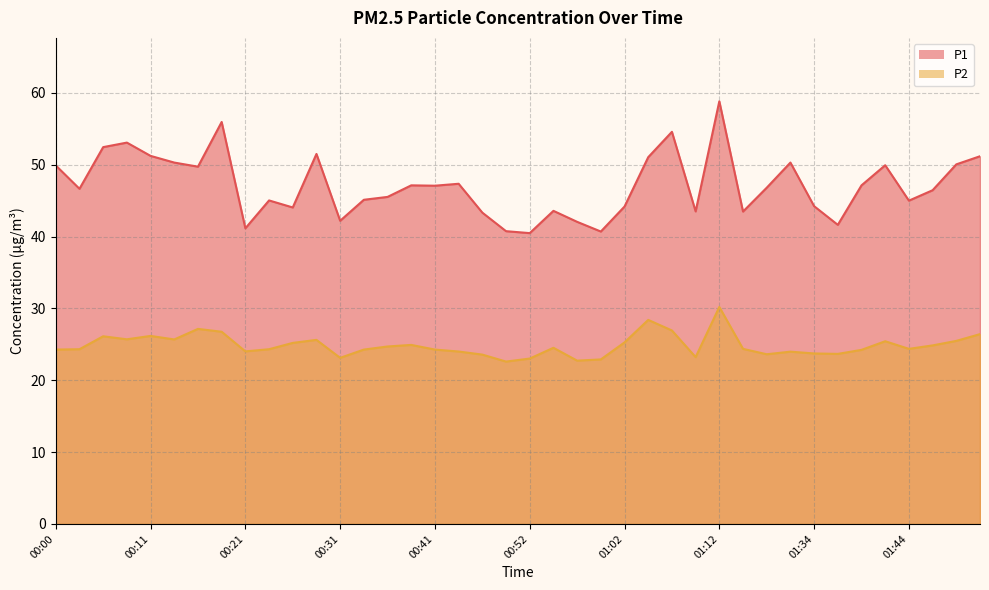

Count the number of data series in this chart.

2